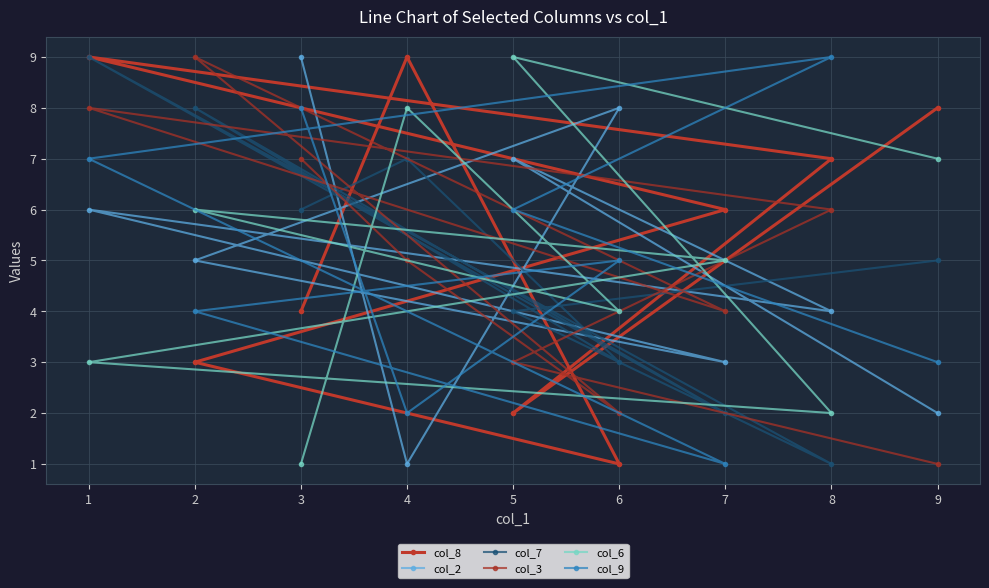

What is the approximate value of col_3 at 6?

2